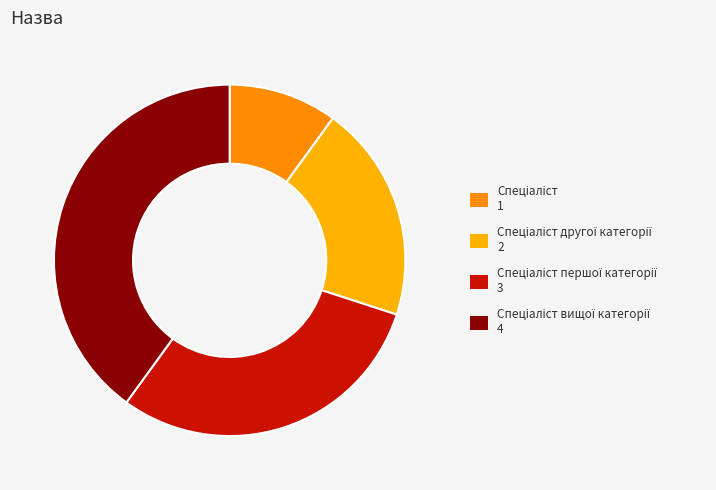

Count the number of slices in the pie.

4